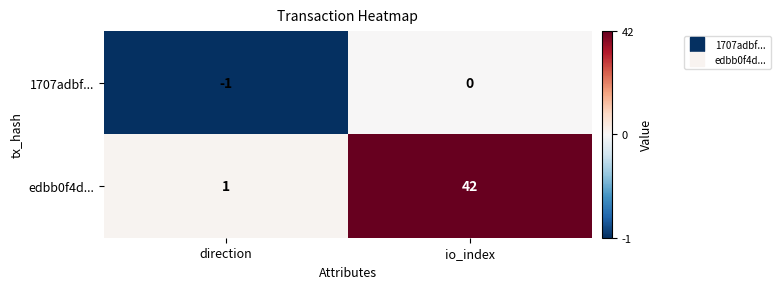

True or false: edbb0f4d... has a value of 2 at direction.

False